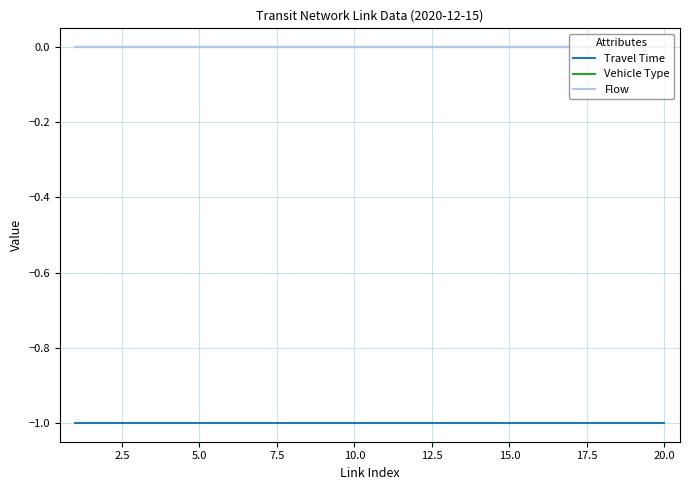

True or false: Flow and Travel Time intersect in this chart.

False